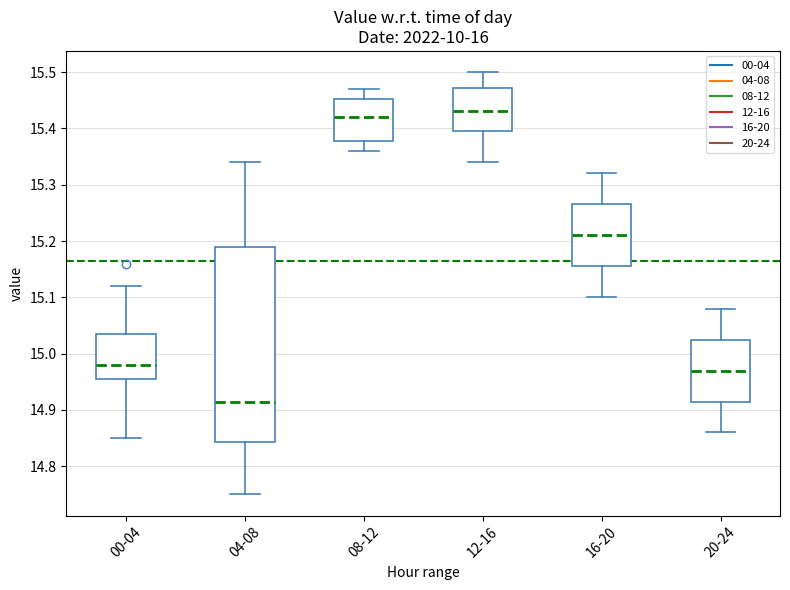

Reading left to right, read every box against the y-axis: the position of its median line, the range the box covers, and the ends of its whiskers. The values are not printed on the chart, so give them approximately, as read against the axis.

00-04: median 14.98, box 14.96 to 15.04, whiskers 14.85 to 15.12
04-08: median 14.92, box 14.84 to 15.19, whiskers 14.75 to 15.34
08-12: median 15.42, box 15.38 to 15.45, whiskers 15.36 to 15.47
12-16: median 15.43, box 15.40 to 15.47, whiskers 15.34 to 15.50
16-20: median 15.21, box 15.16 to 15.27, whiskers 15.10 to 15.32
20-24: median 14.97, box 14.92 to 15.03, whiskers 14.86 to 15.08